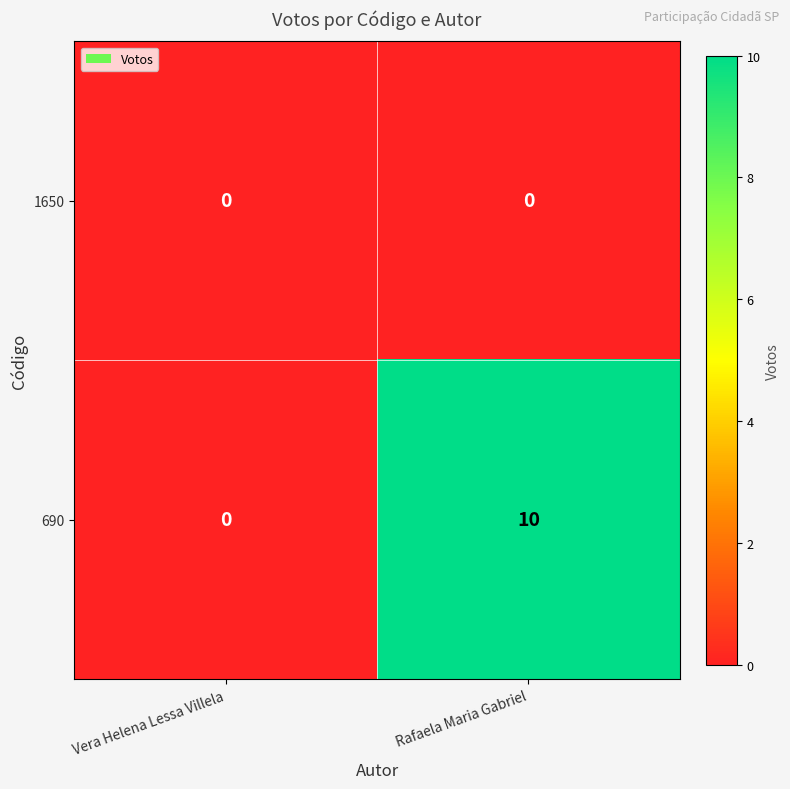

List the series in order of their peak value, highest first.

690, 1650